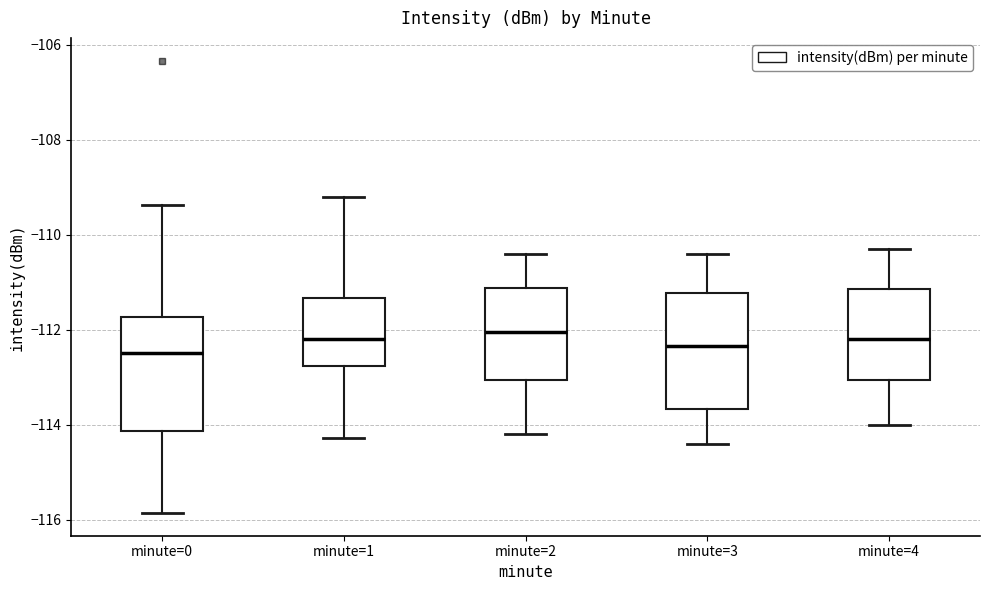

Reading left to right, transcribe this box plot: for each box, give where its median line is, the range the box spans, and where its two whiskers end, as read against the y-axis. The values are not printed on the chart, so give them approximately, as read against the axis.

minute=0: median -112.4, box -114.2 to -111.8, whiskers -115.8 to -109.4
minute=1: median -112.2, box -112.8 to -111.4, whiskers -114.2 to -109.2
minute=2: median -112.0, box -113.0 to -111.2, whiskers -114.2 to -110.4
minute=3: median -112.4, box -113.6 to -111.2, whiskers -114.4 to -110.4
minute=4: median -112.2, box -113.0 to -111.2, whiskers -114.0 to -110.2